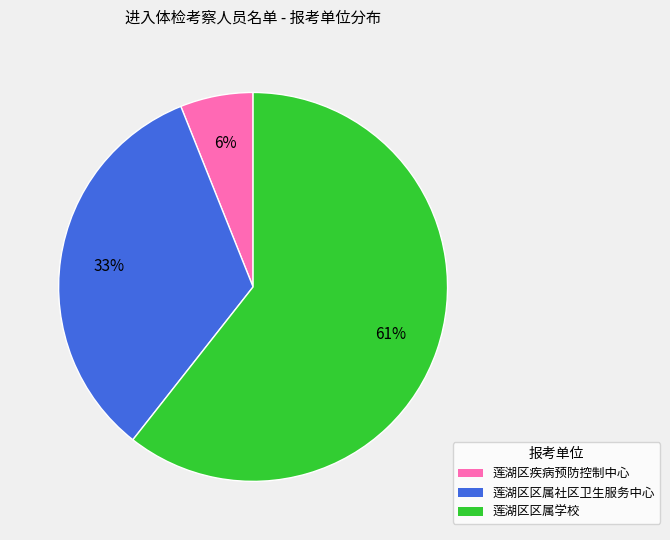

Count the number of slices in the pie.

3